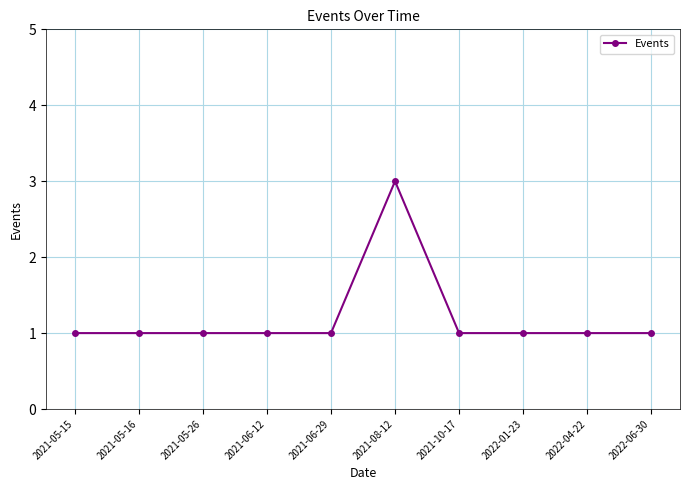

What is the ratio of the value at 2022-04-22 to the value at 2022-06-30?

1.0